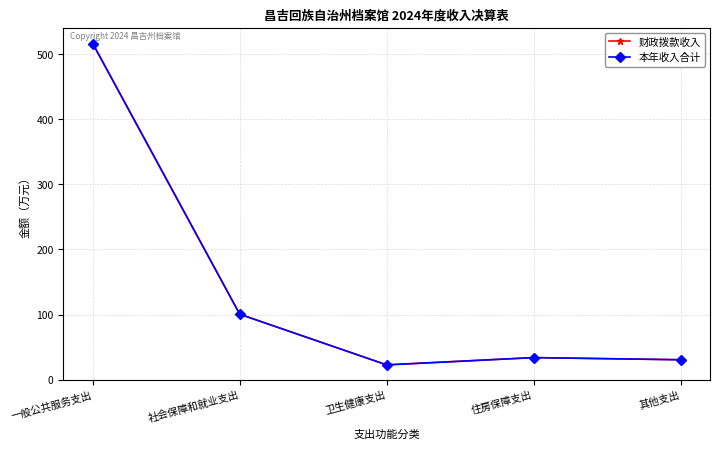

What position from the left is 卫生健康支出?

3